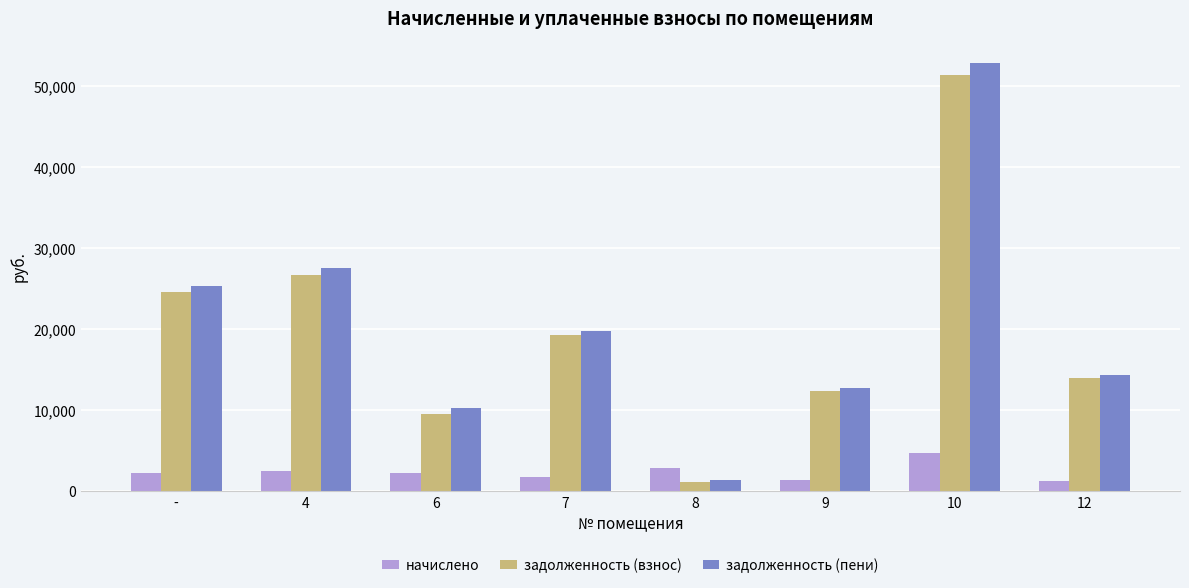

What is the average value of the задолженность (пени) series?

20558.4